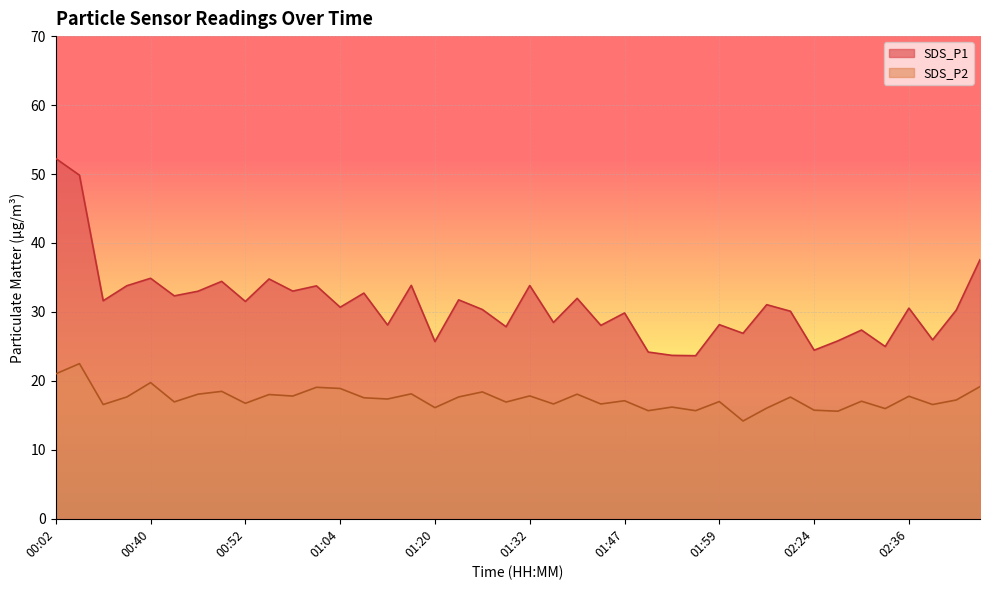

True or false: SDS_P2 and SDS_P1 cross at least once.

False